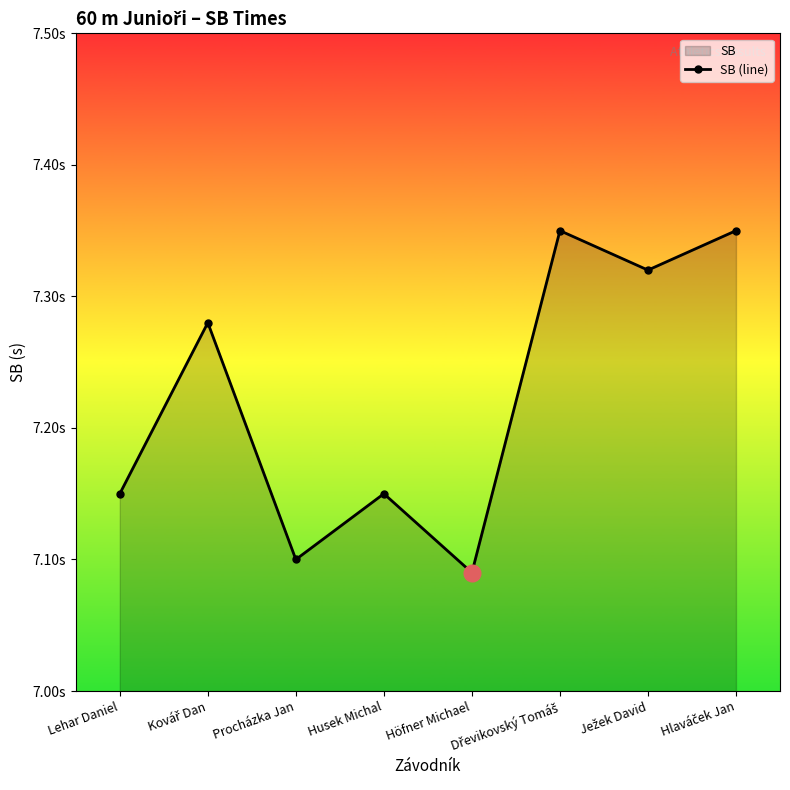

How many categories are shown in the chart?

8